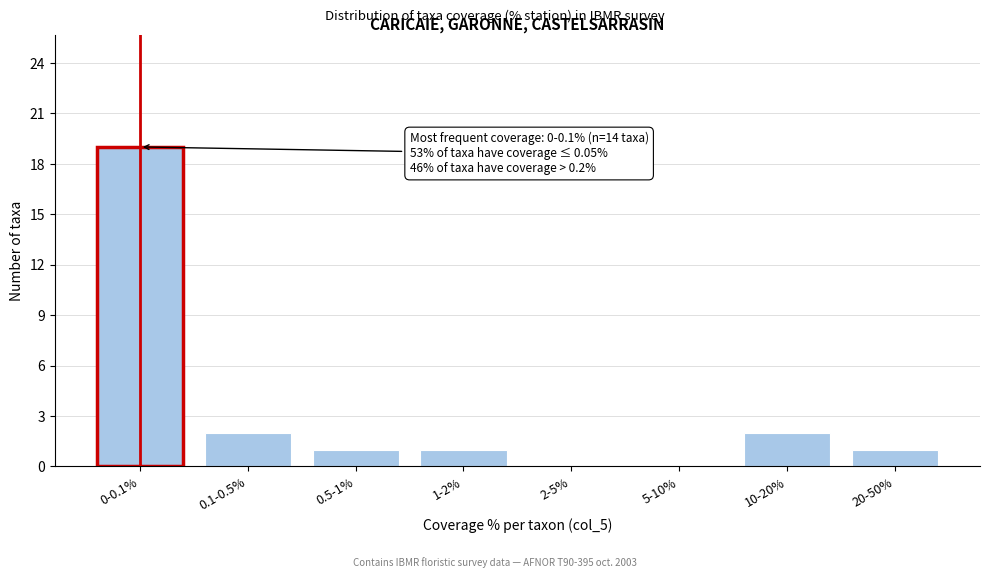

Reading left to right, extract all data points from this chart.

0-0.1%=19	0.1-0.5%=2	0.5-1%=1	1-2%=1	2-5%=0	5-10%=0	10-20%=2	20-50%=1